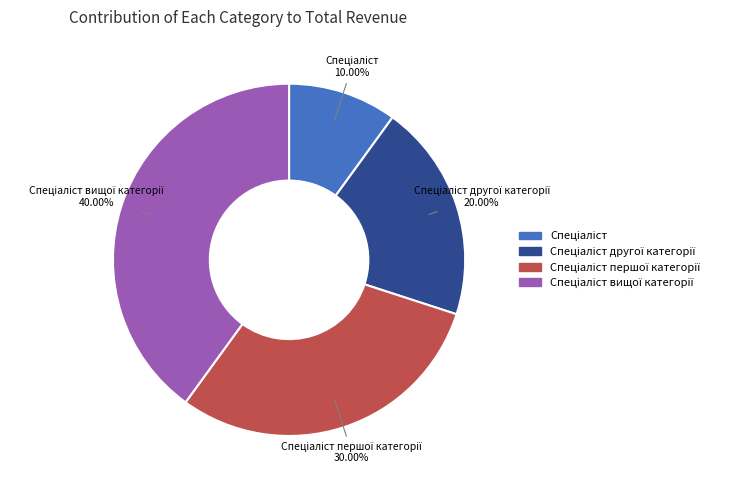

How many segments does this pie chart have?

4